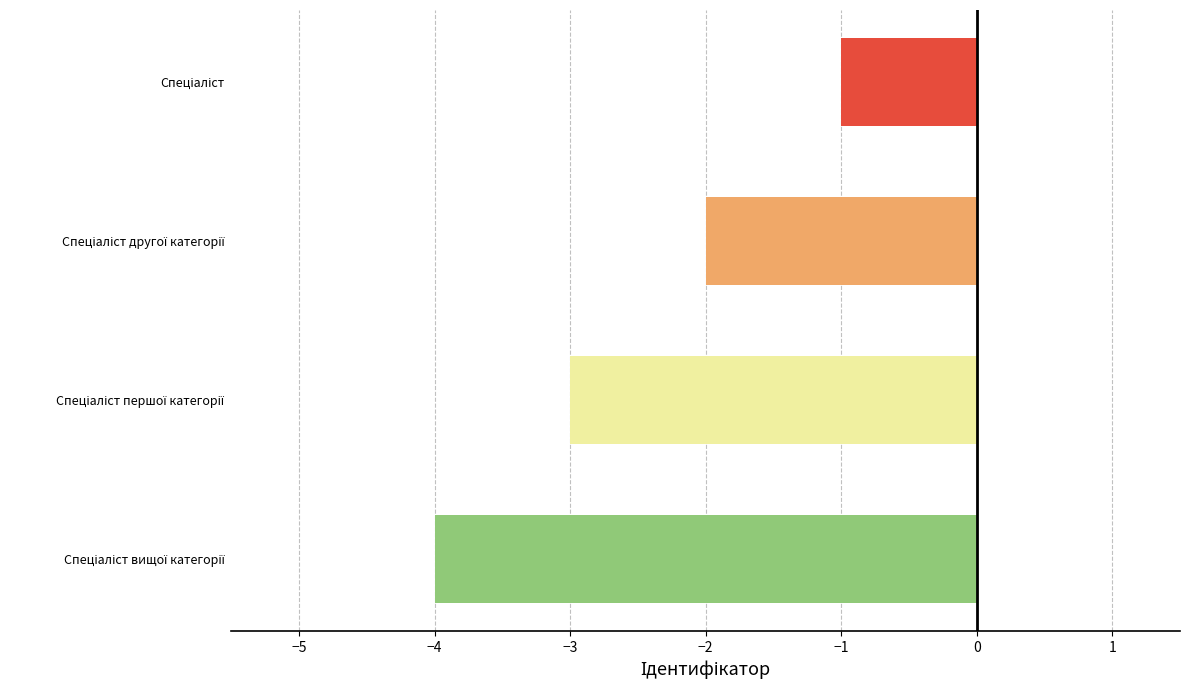

What is the sum of all values?

-10